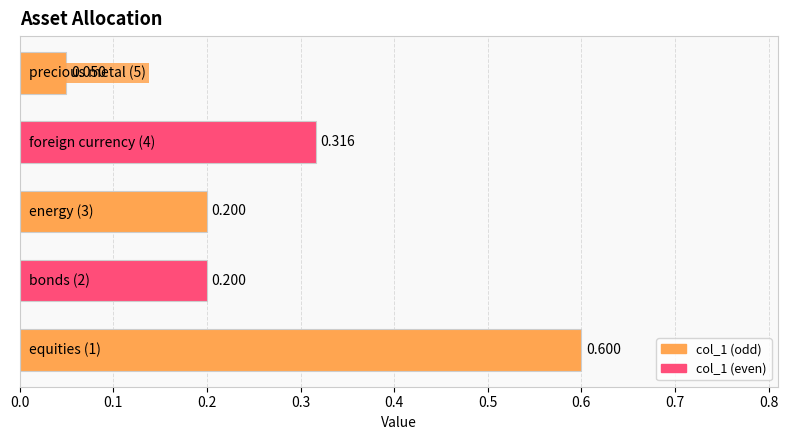

Are the bars horizontal?

Yes